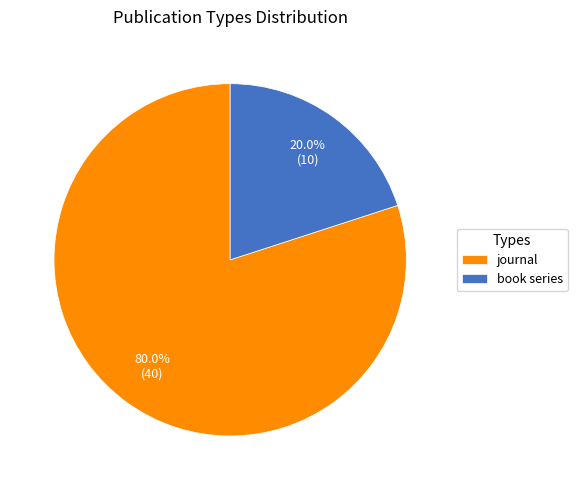

Approximately how many times larger is the value at journal compared to book series?

4.0